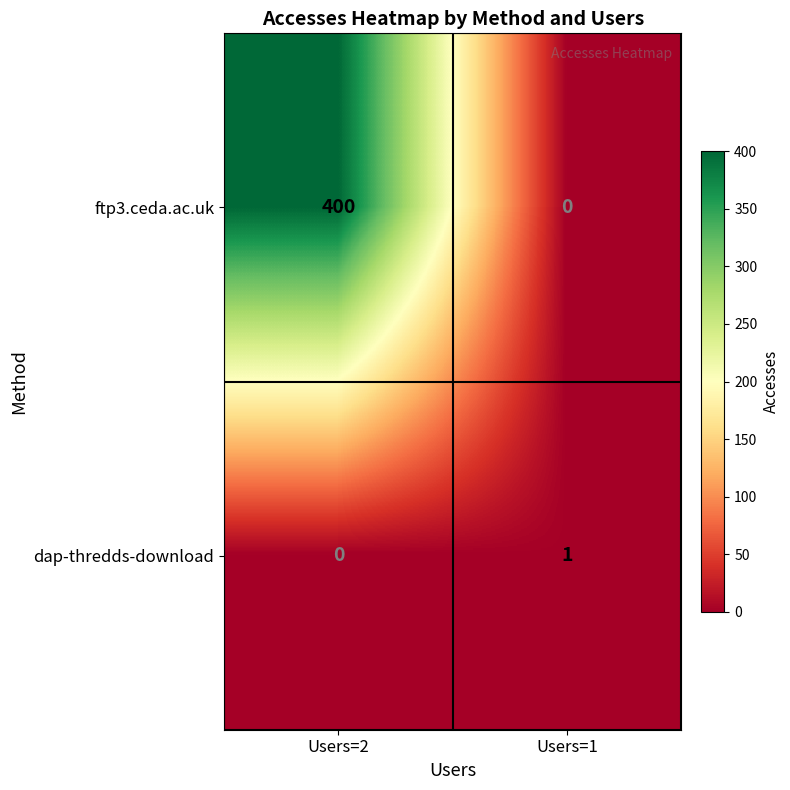

How many categories are shown in the chart?

2